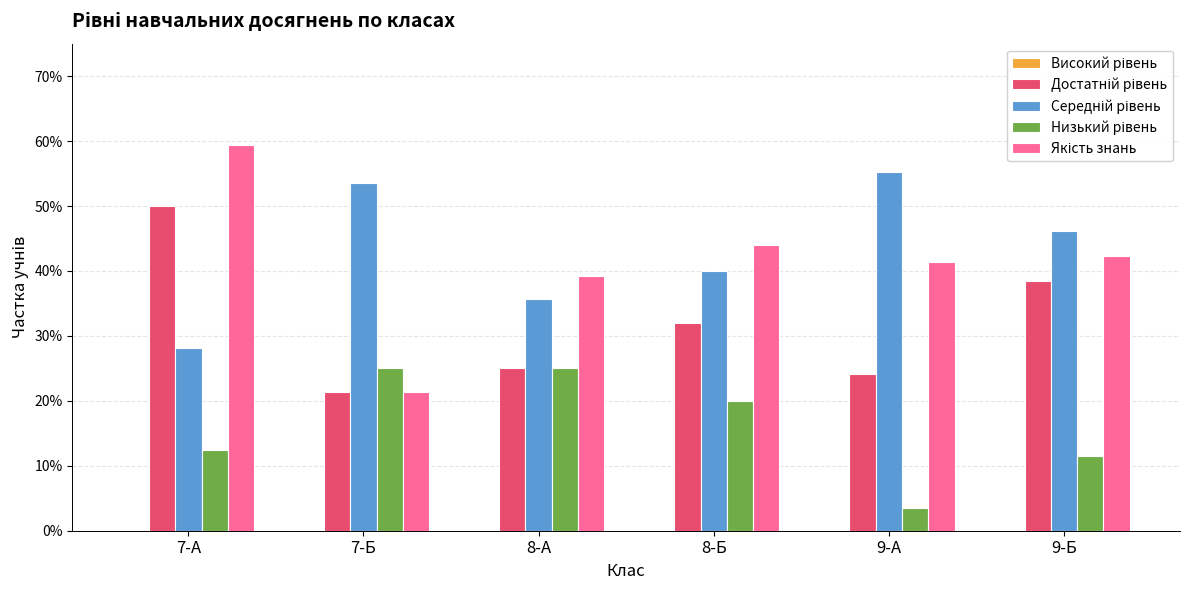

Which series has the widest spread of values?

Якість знань